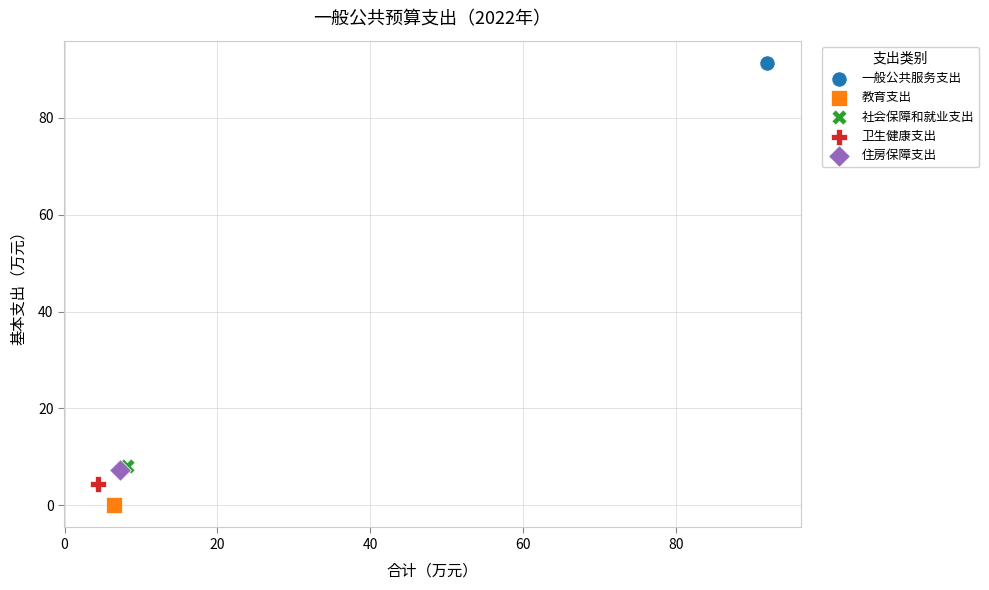

Which series contains the highest Y value?

一般公共服务支出